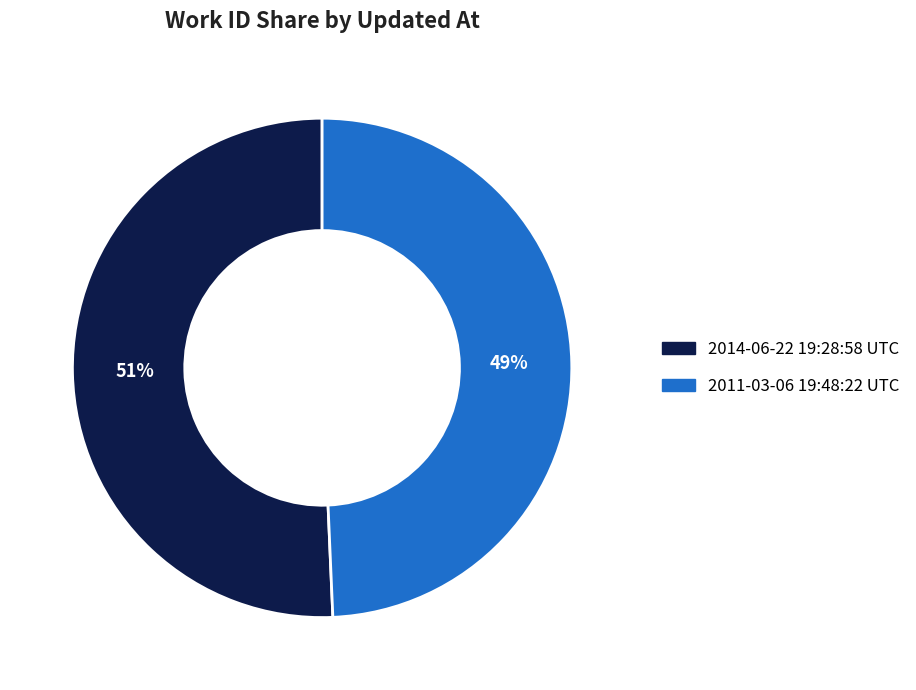

How many segments does this pie chart have?

2